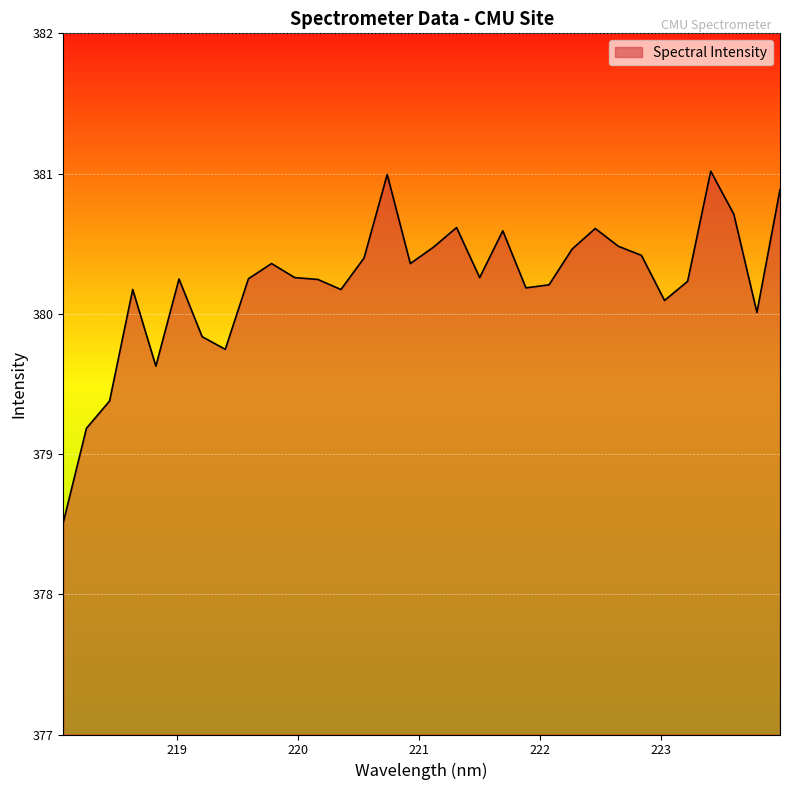

What is the minimum value shown in the chart?

378.5